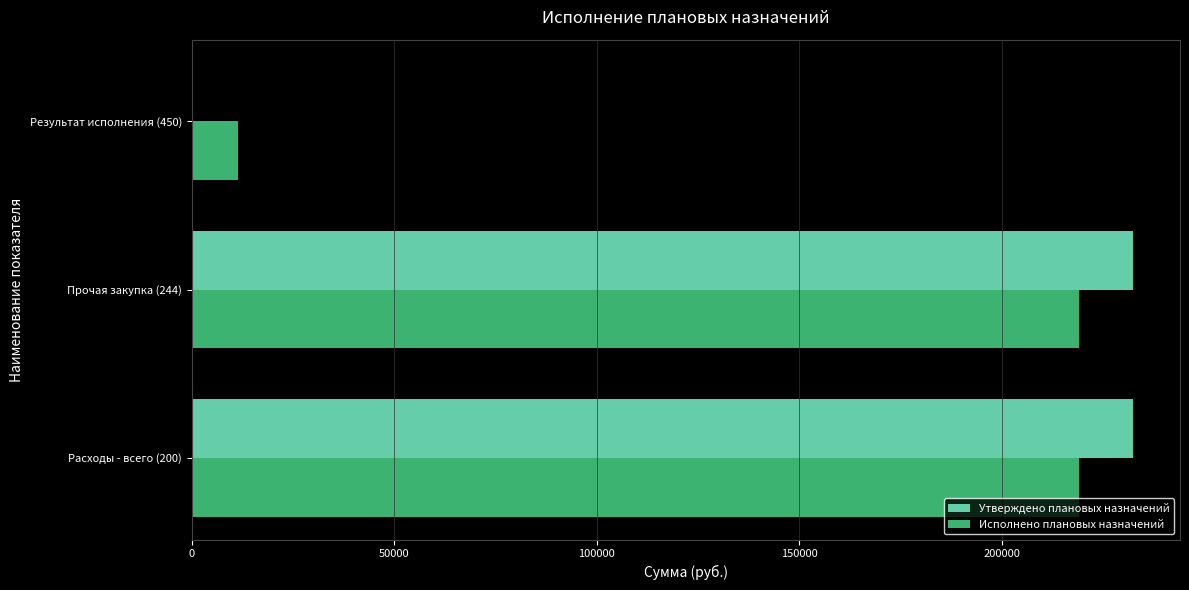

What are all the series names shown in the legend?

Утверждено плановых назначений, Исполнено плановых назначений